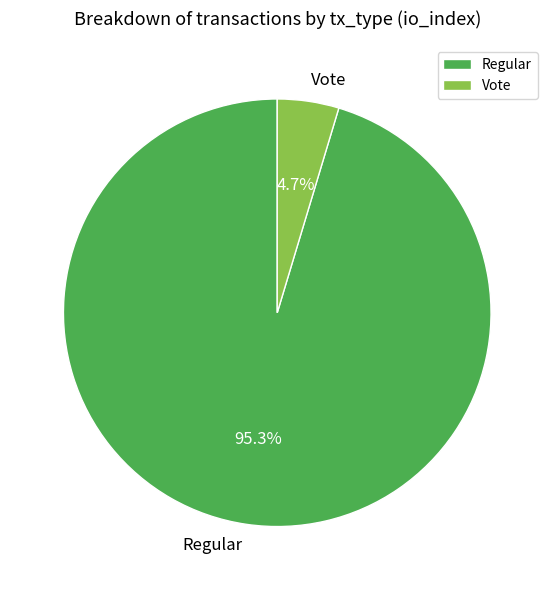

What is the largest slice in the pie chart?

Regular